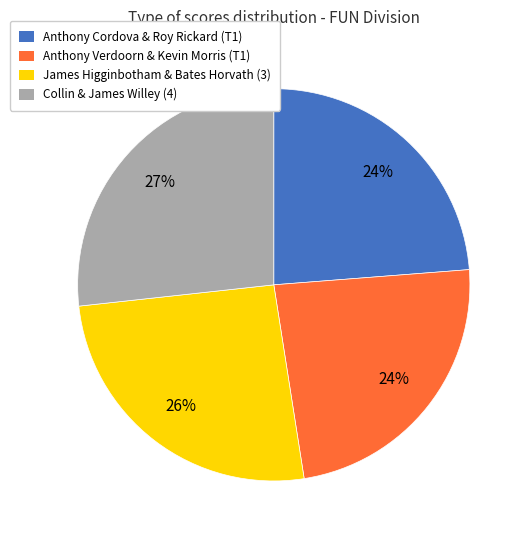

Is there a majority slice in this chart?

No